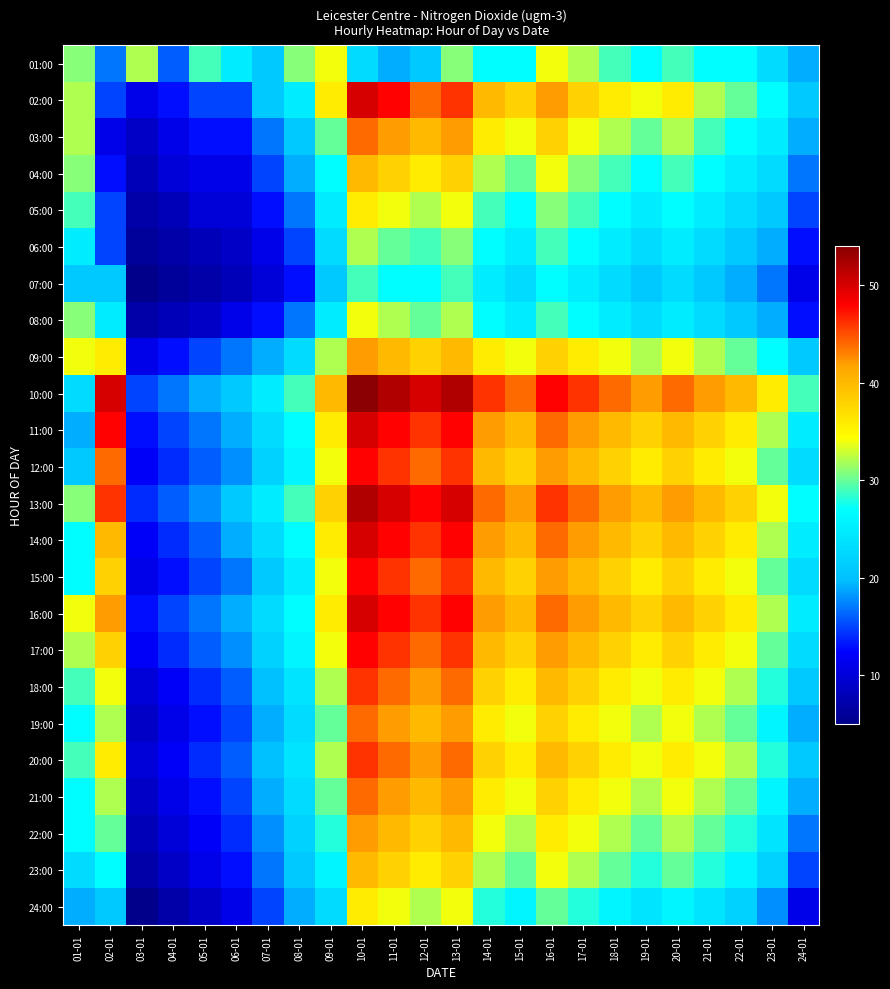

Rank the series by their maximum value, from lowest to highest.

07:00, 06:00, 01:00, 08:00, 05:00, 24:00, 04:00, 23:00, 09:00, 22:00, 03:00, 19:00, 21:00, 18:00, 20:00, 12:00, 15:00, 17:00, 02:00, 11:00, 14:00, 16:00, 13:00, 10:00